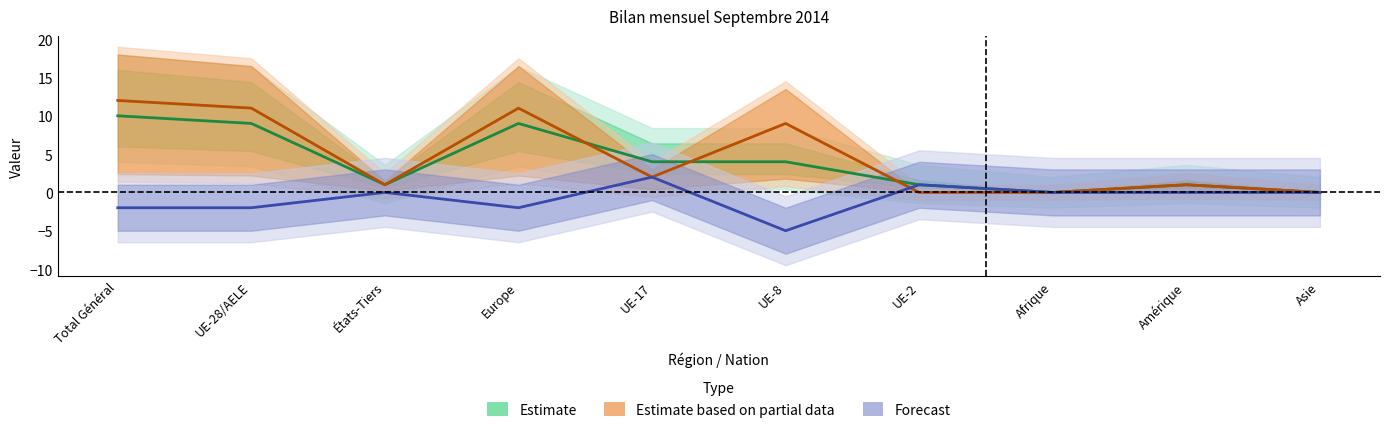

Where does the Forecast series first go above 0?

UE-17